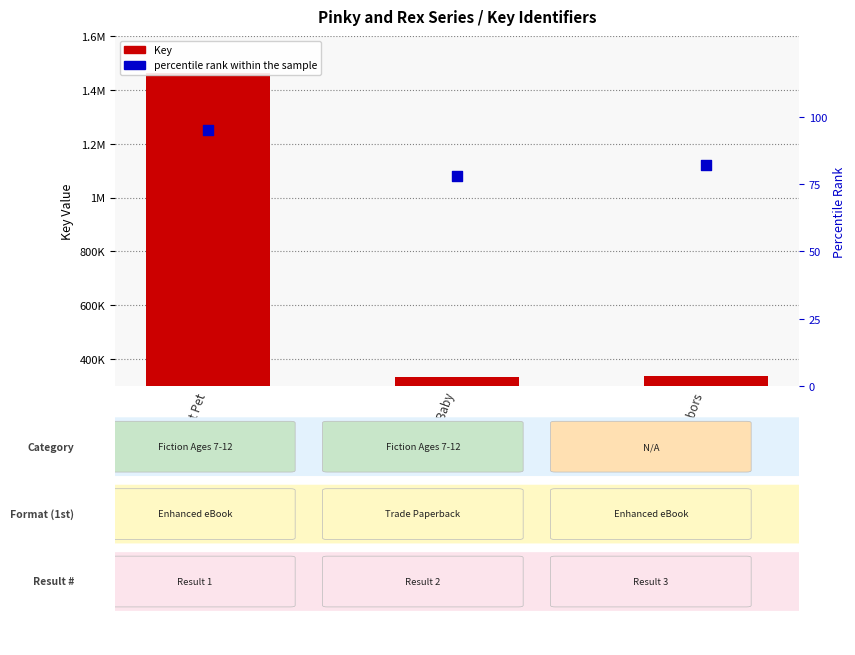

Which series has the widest spread of Y values?

Key